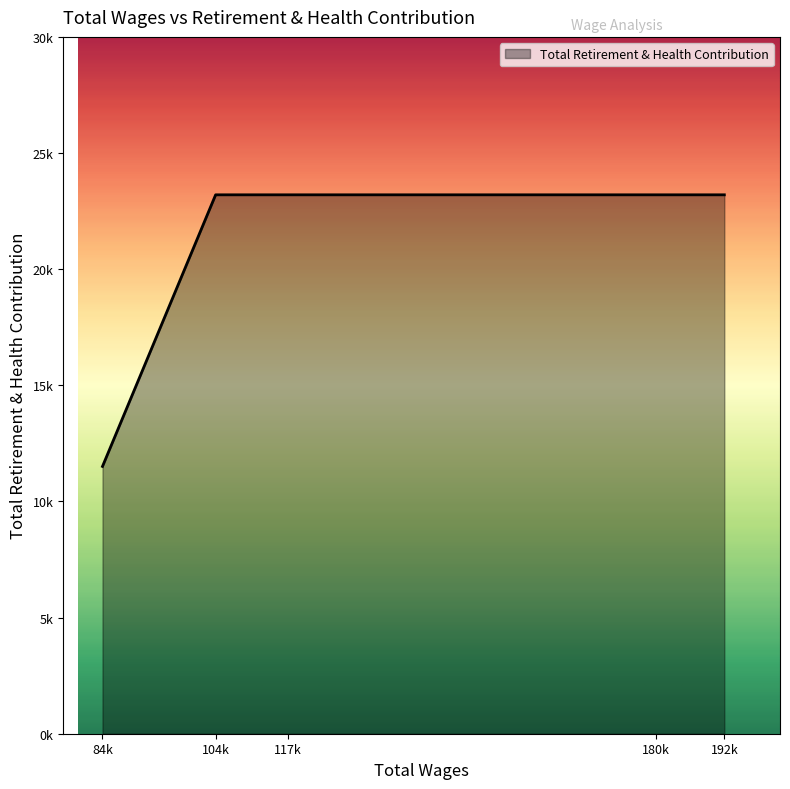

Does the chart have visible grid lines?

No